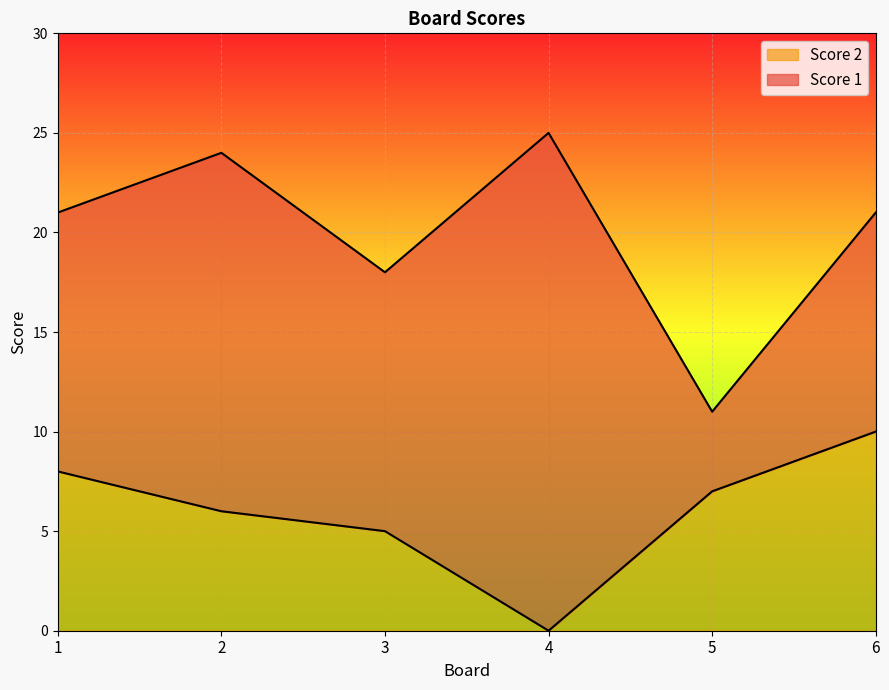

What is the ratio of the value at 2 to the value at 6?

0.6